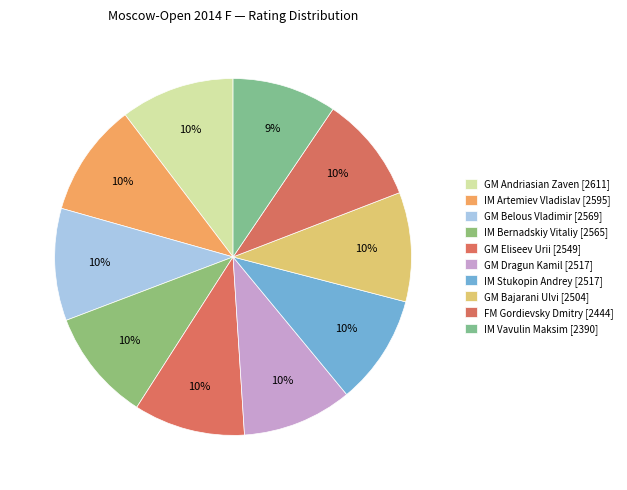

How many slices are in this pie chart?

10